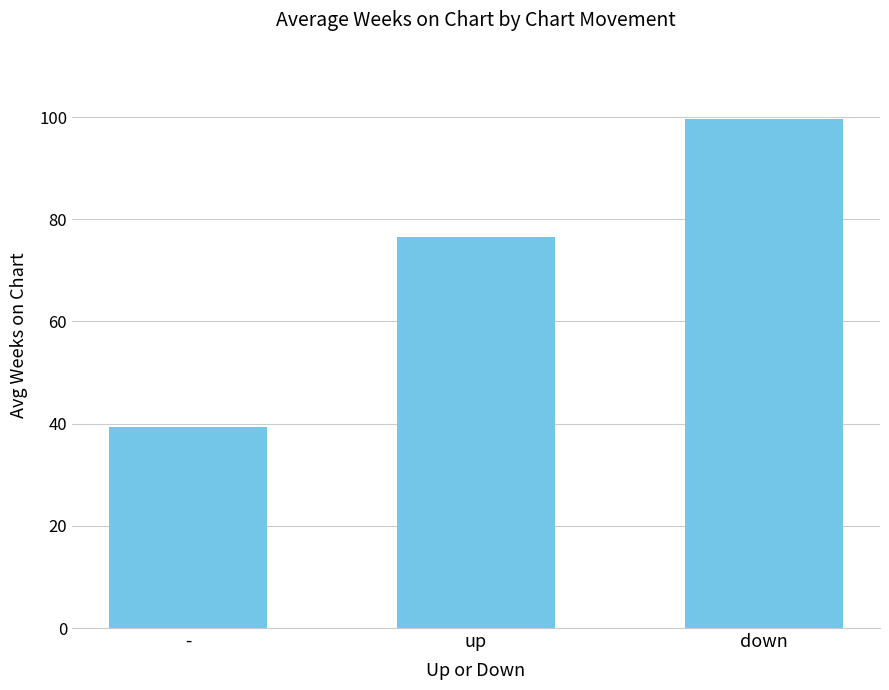

What is the label of the 2nd bar from the left?

up